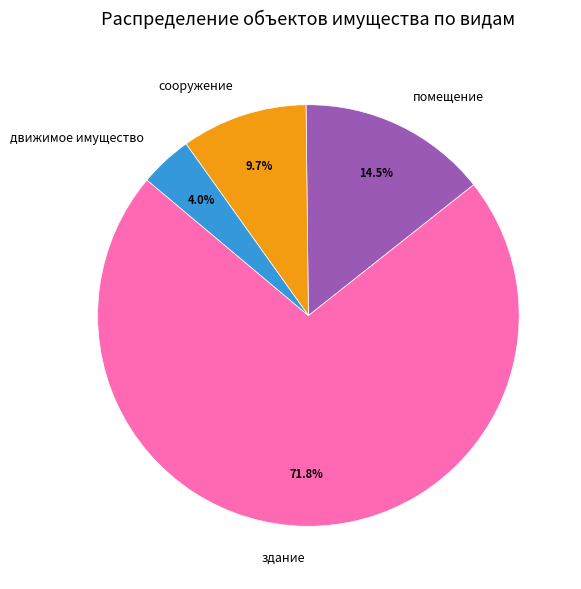

How many slices are in this pie chart?

4